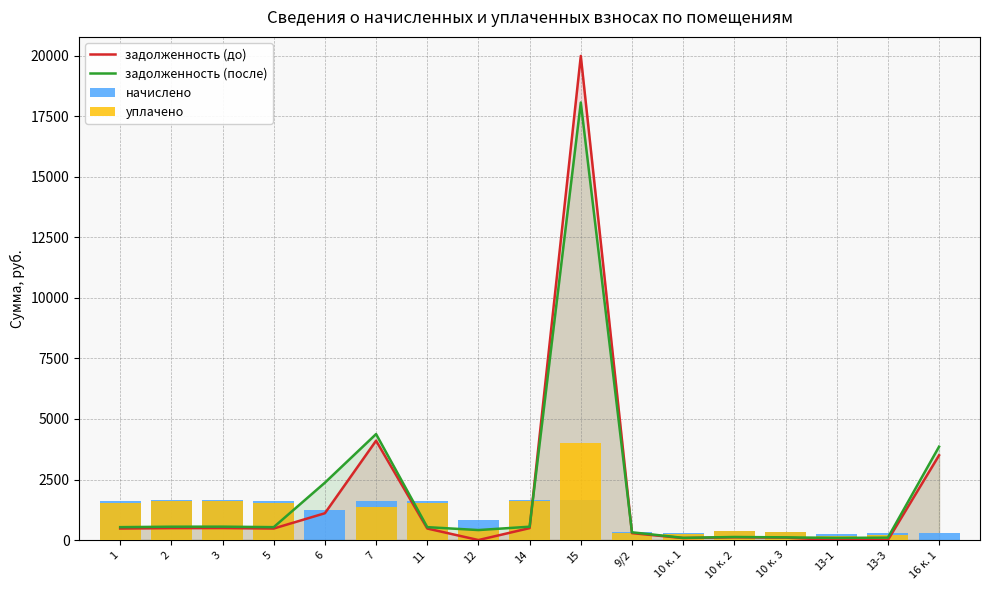

Reading left to right, transcribe all the data shown in this chart.

задолженность (до): 476.1	492.6	494.7	476.2	1107.4	4103.6	476.1	0.0	492.6	19996.9	285.7	81.6	113.5	100.3	0.0	0.0	3499.9
задолженность (после): 532.8	551.3	553.6	532.5	2369.7	4377.4	532.8	412.5	551.3	18072.1	320.2	91.0	126.4	111.8	88.7	99.5	3857.5
начислено: 1598.3	1653.8	1660.7	1598.3	1237.5	1598.3	1598.3	825.0	1653.8	1660.7	319.2	272.9	379.3	335.4	266.0	298.4	272.9
уплачено: 1541.6	1595.2	1601.9	1541.9	0.0	1350.0	1541.6	412.5	1595.2	4000.0	285.2	263.3	365.9	323.5	177.3	198.9	0.0